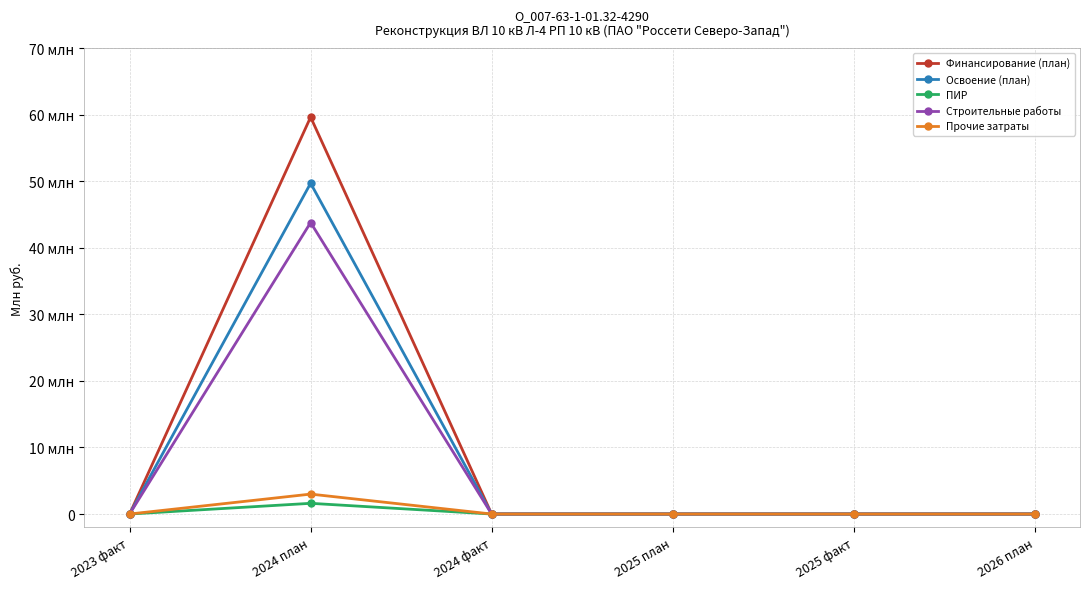

Is the value of Строительные работы at 2024 план greater than the value of Прочие затраты at 2024 факт?

Yes